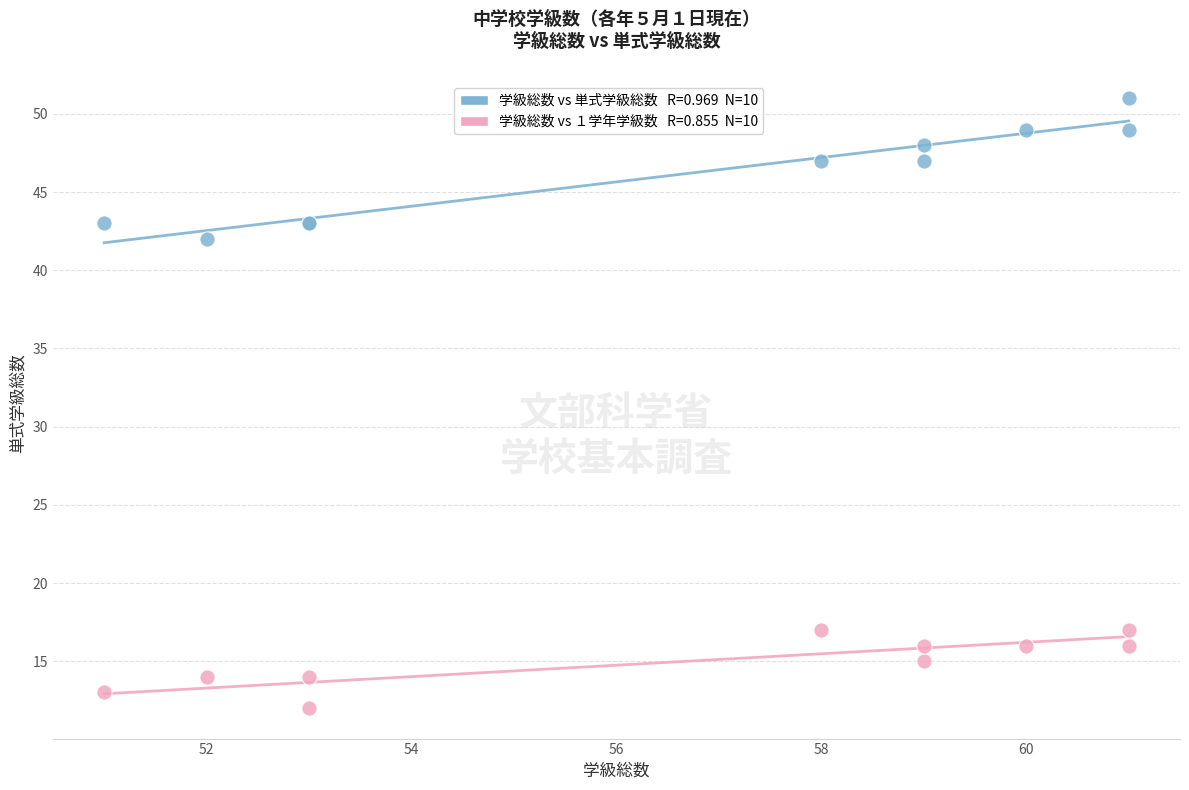

Across all series, what Y value is closest to 31?

42